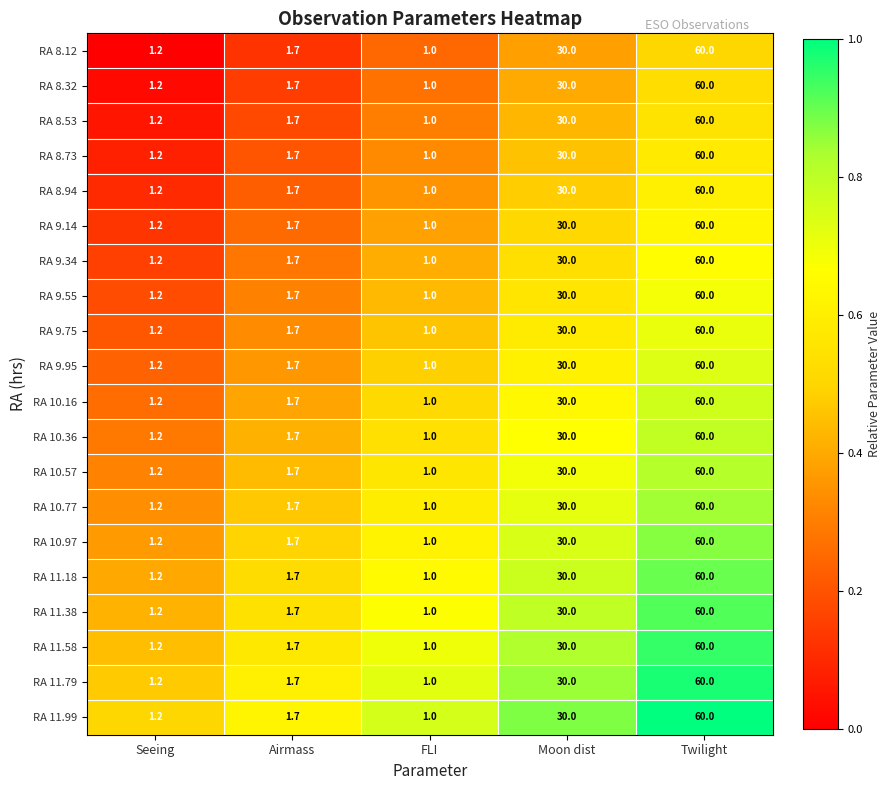

What is the sum of all RA 8.32 values?

93.9